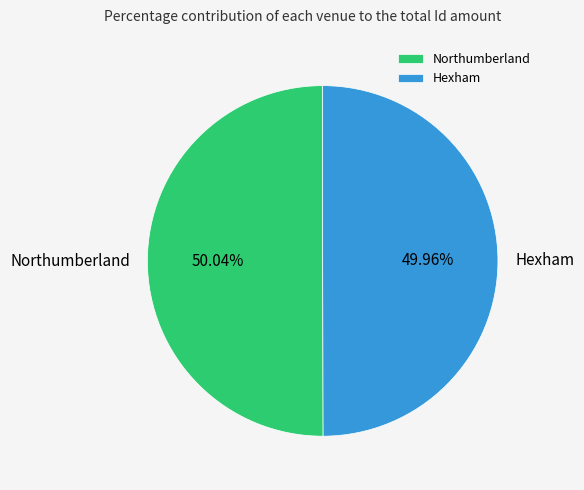

Is the sum of Hexham and Northumberland greater than half?

Yes